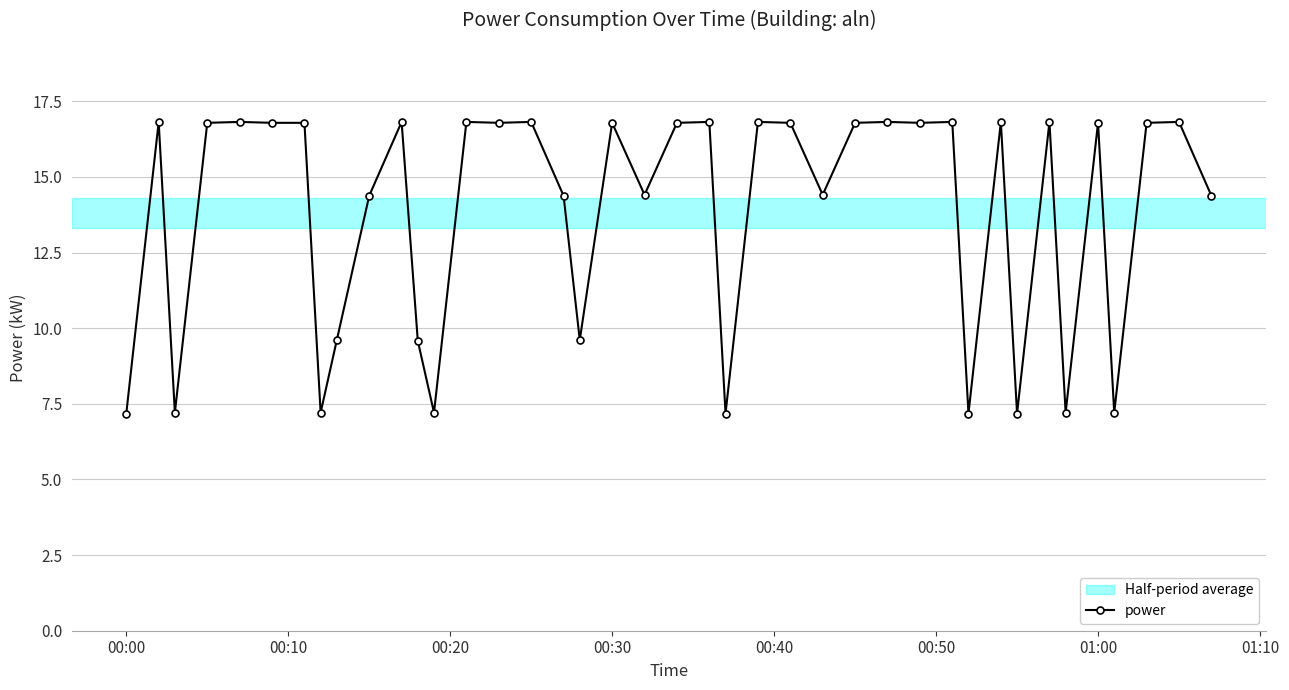

Reading right to left, transcribe all the data shown in this chart.

14.4	16.8	16.8	7.2	16.8	7.2	16.8	7.2	16.8	7.2	16.8	16.8	16.8	16.8	14.4	16.8	16.8	7.2	16.8	16.8	14.4	16.8	9.6	14.4	16.8	16.8	16.8	7.2	9.6	16.8	14.4	9.6	7.2	16.8	16.8	16.8	16.8	7.2	16.8	7.2